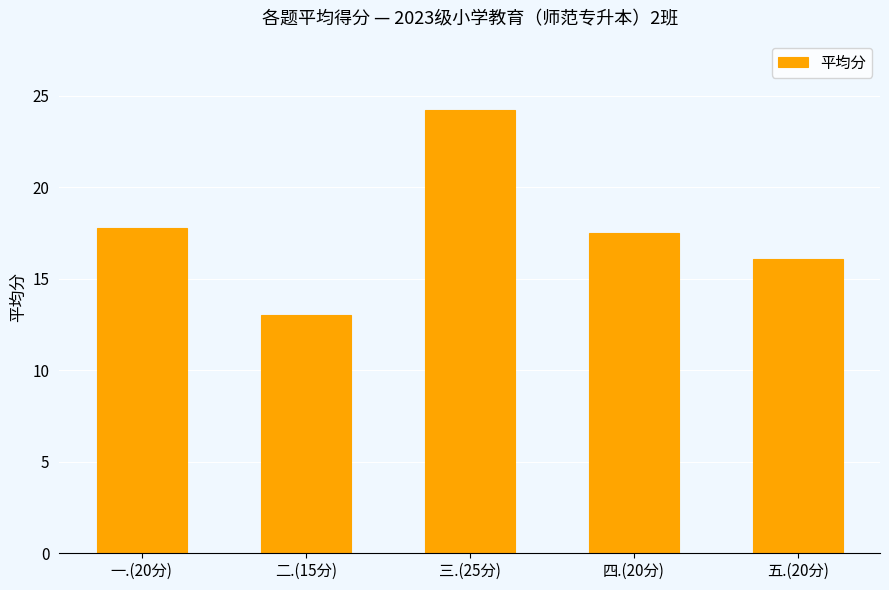

Does the chart contain any negative values?

No